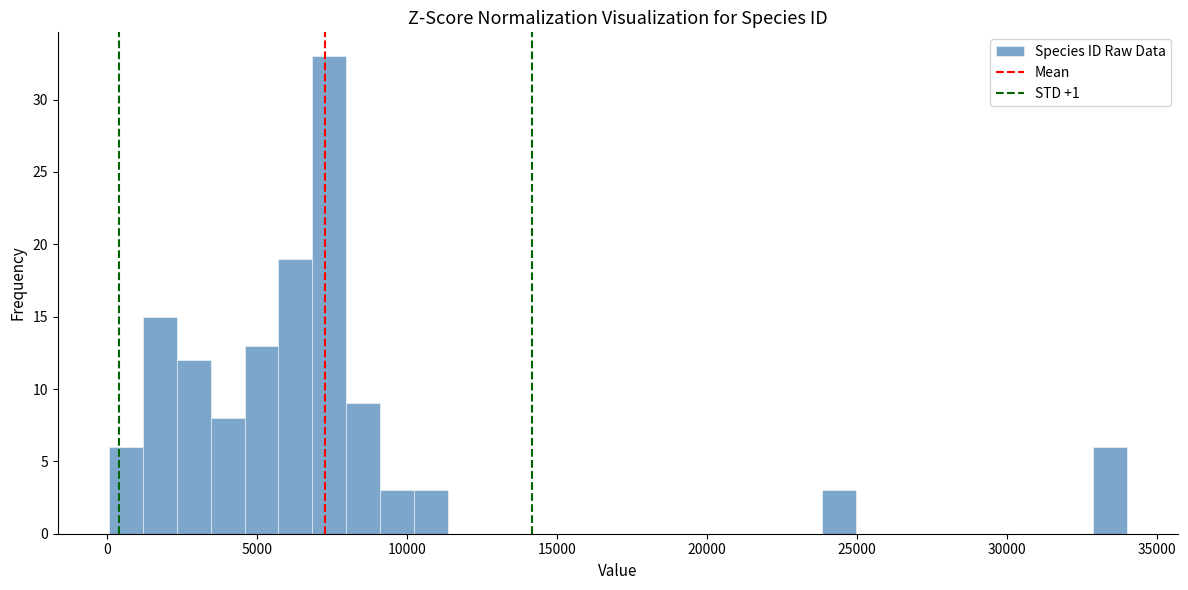

Around what value on the x-axis is the tallest bar? Give the approximate position of its centre, as read against the axis.

7500